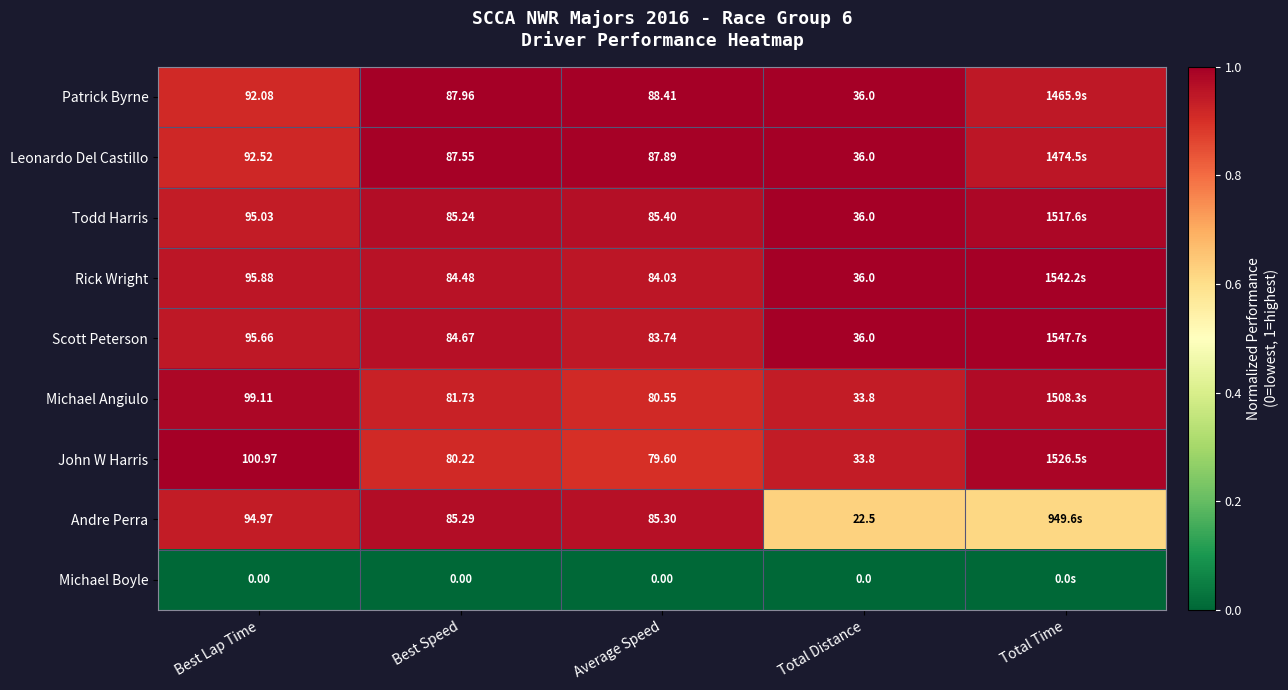

At Average Speed, list the series in order from largest to smallest.

Patrick Byrne, Leonardo Del Castillo, Todd Harris, Andre Perra, Rick Wright, Scott Peterson, Michael Angiulo, John W Harris, Michael Boyle